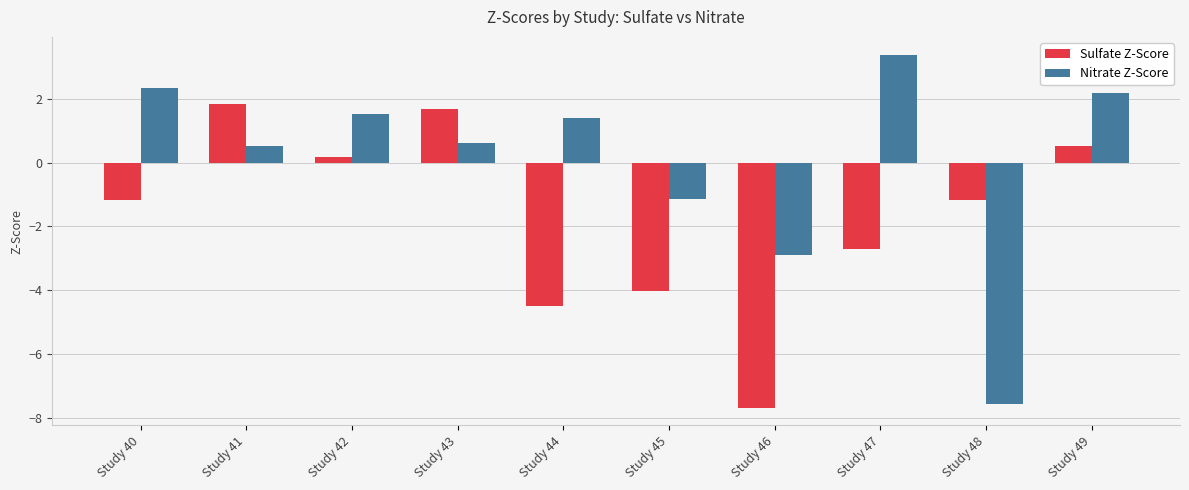

How many values in the Nitrate Z-Score series exceed 1?

5